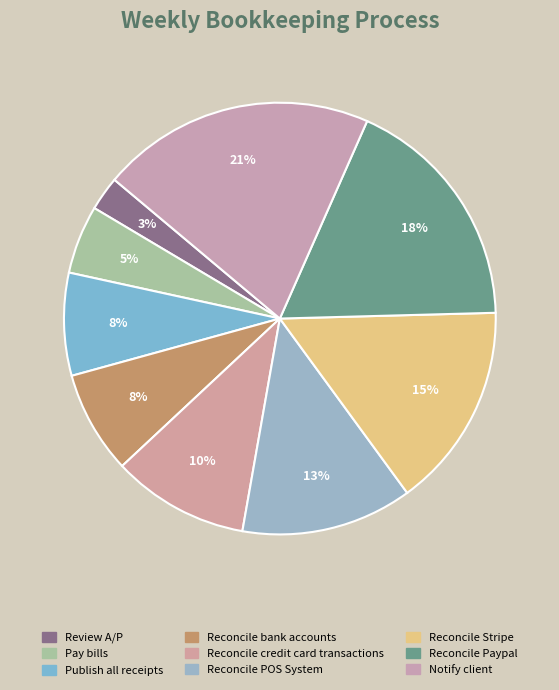

Count the number of slices in the pie.

9